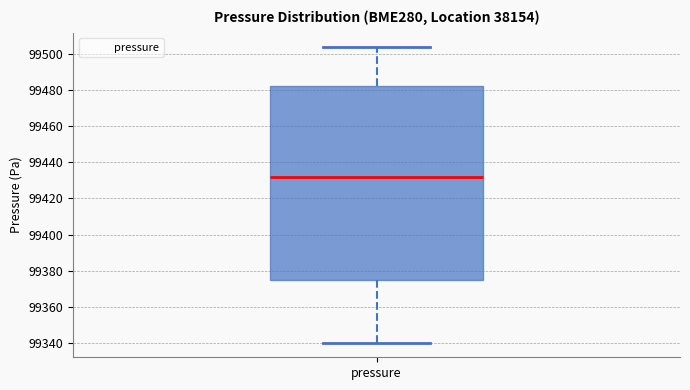

Read this box plot against the y-axis: the position of the median line, the range covered by the box, and the ends of both whiskers. The values are not printed on the chart, so give them approximately, as read against the axis.

median 99432, box 99374 to 99482, whiskers 99340 to 99504